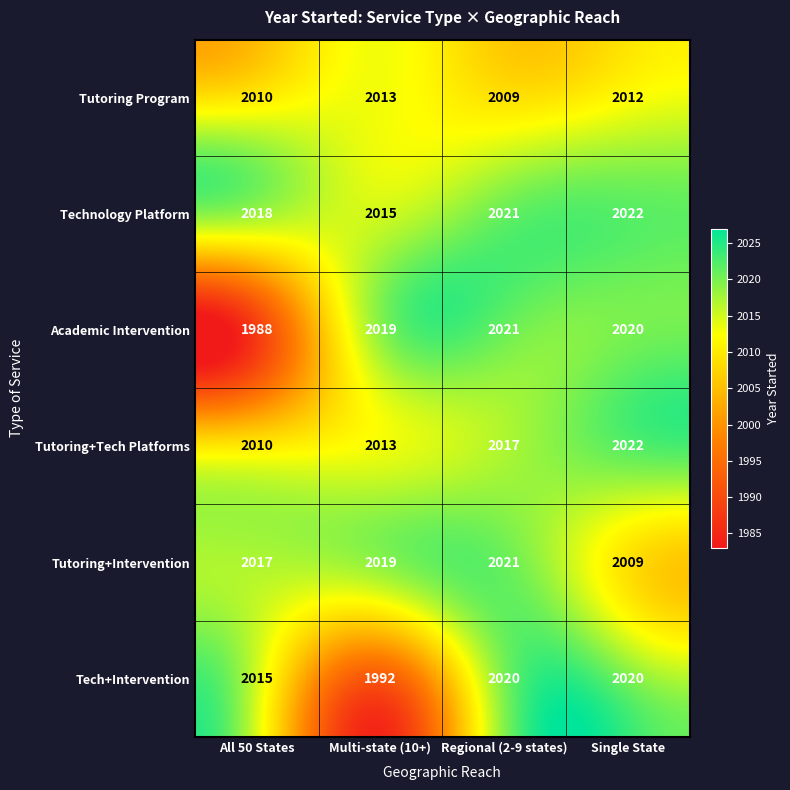

How many Technology Platform values are between 2018 and 2022?

3